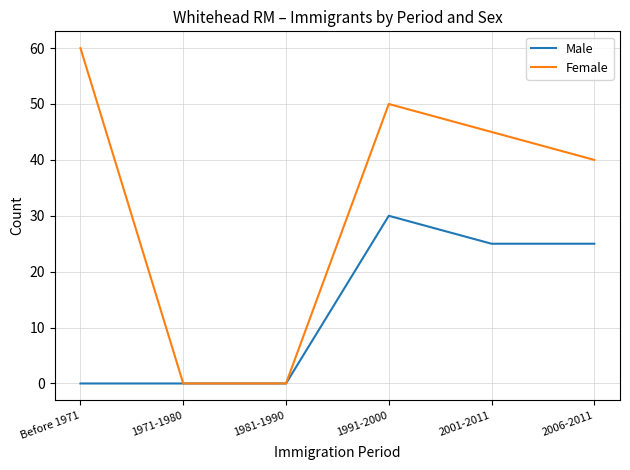

Which category has the highest value across all series?

Before 1971